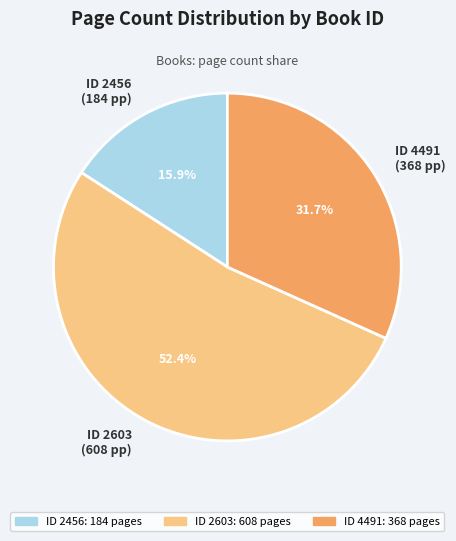

Count the number of slices in the pie.

3